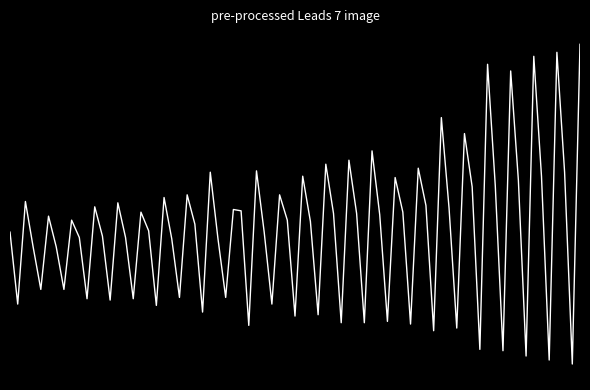

Is this an area chart (filled region under the line)?

No